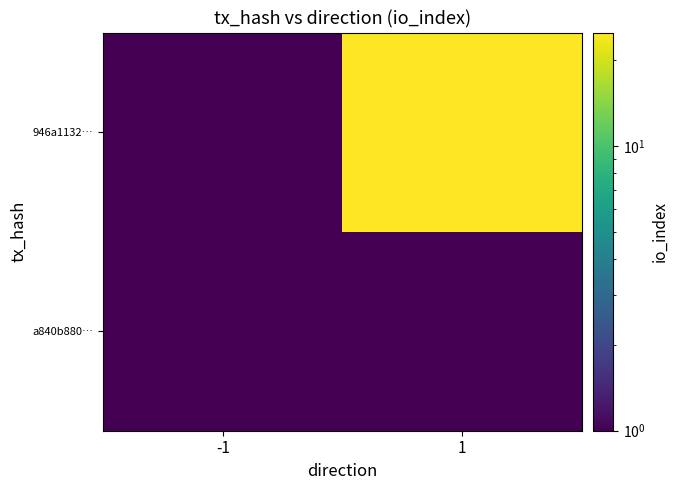

What is the smallest value displayed?

1